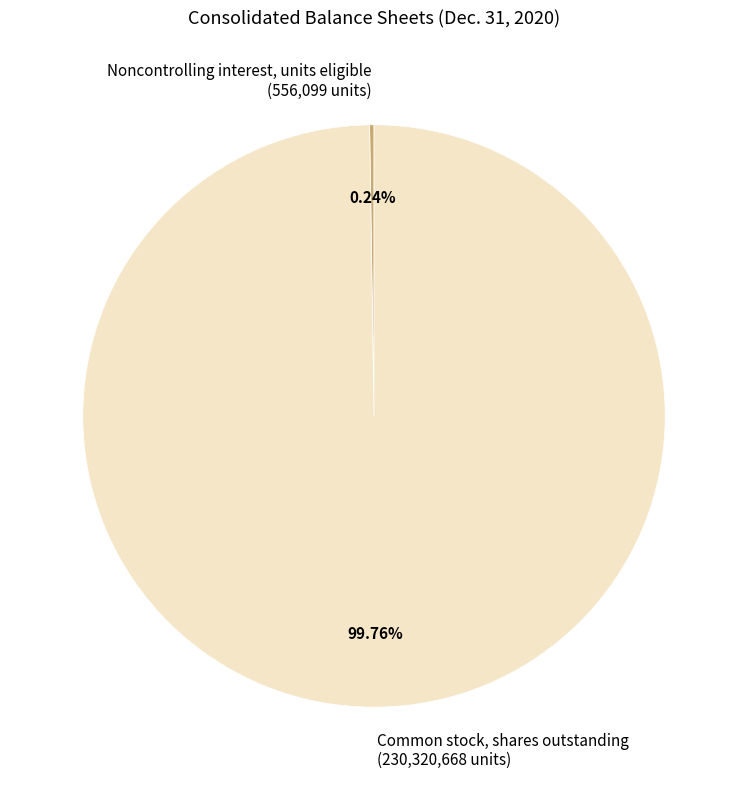

Is there a majority slice in this chart?

Yes